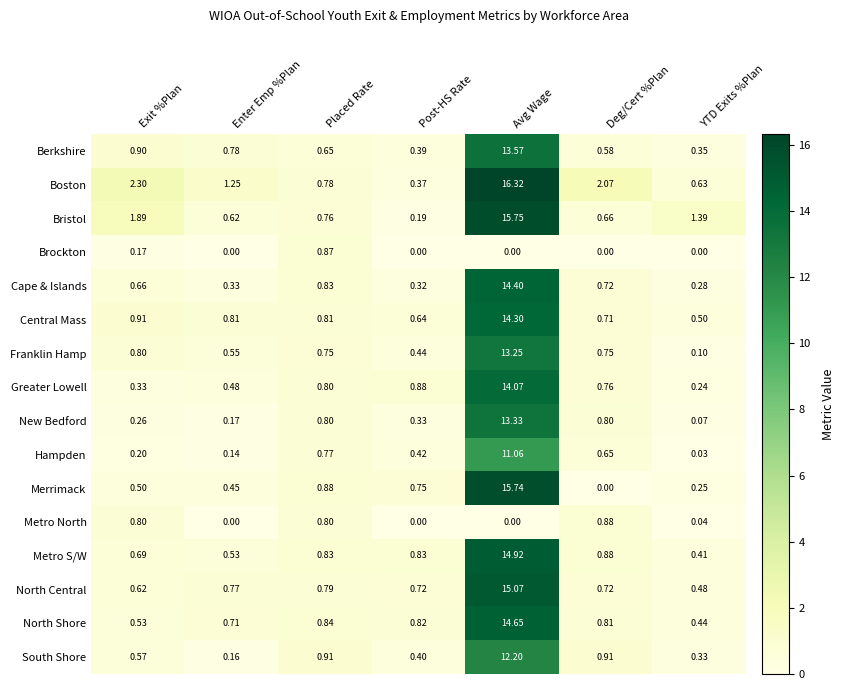

Rank the categories by Hampden value from highest to lowest.

Avg Wage, Placed Rate, Deg/Cert %Plan, Post-HS Rate, Exit %Plan, Enter Emp %Plan, YTD Exits %Plan